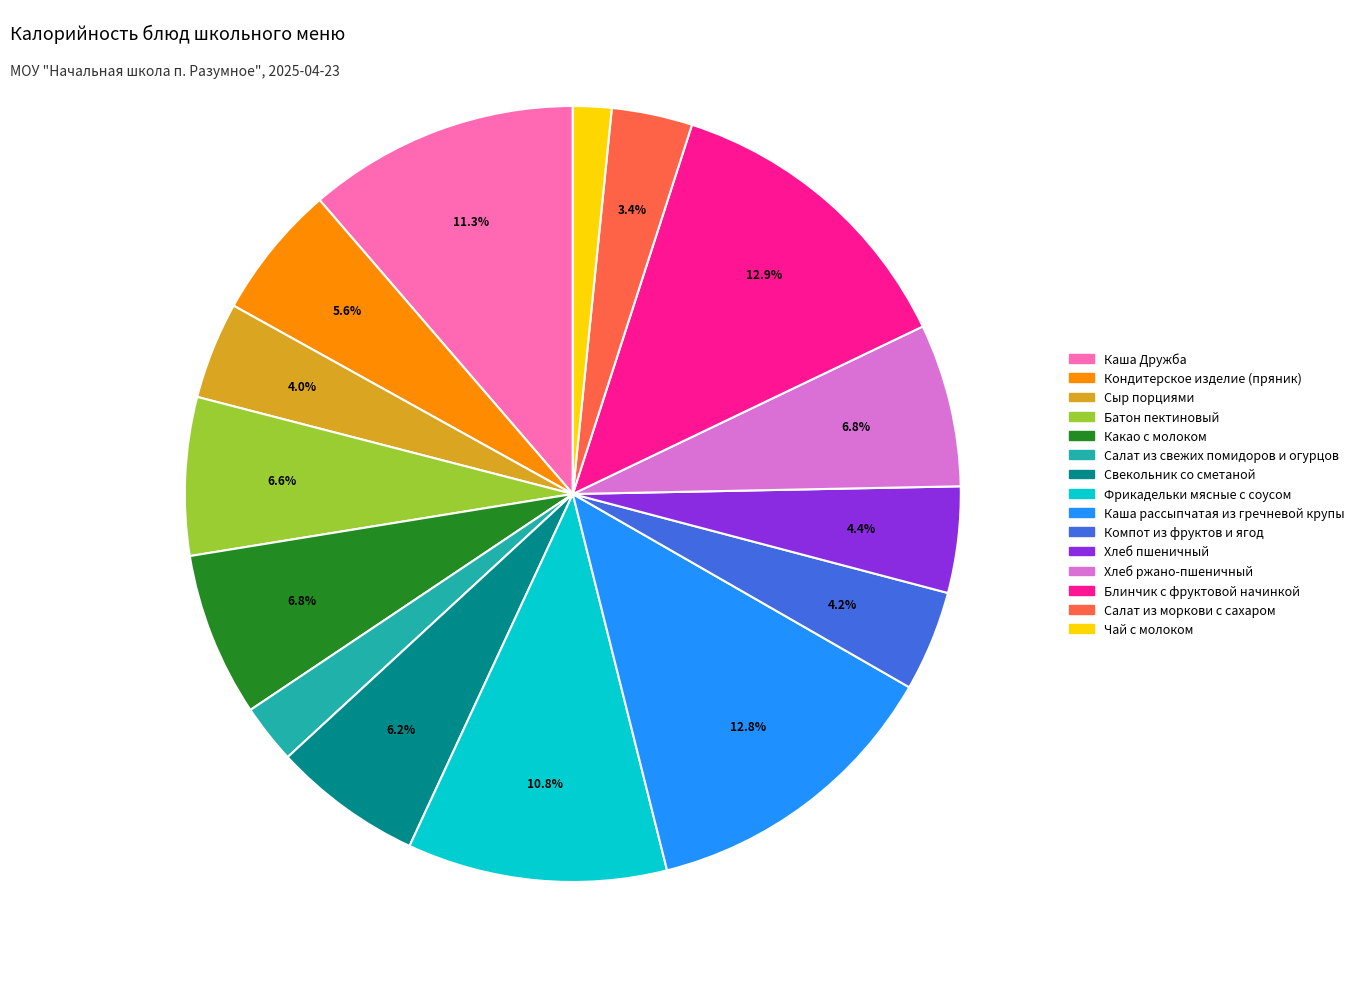

Is there any slice that represents more than half of the pie?

No